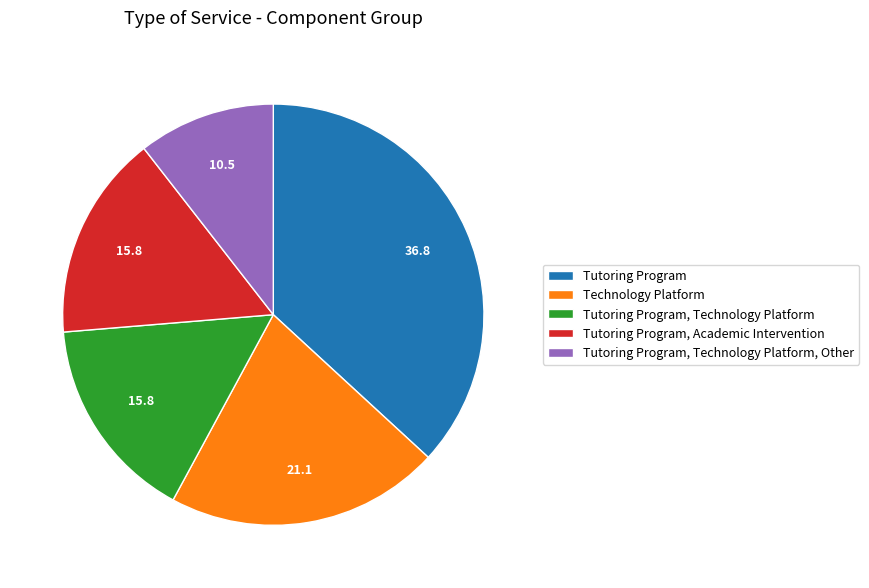

Which category has the biggest portion of the pie?

Tutoring Program